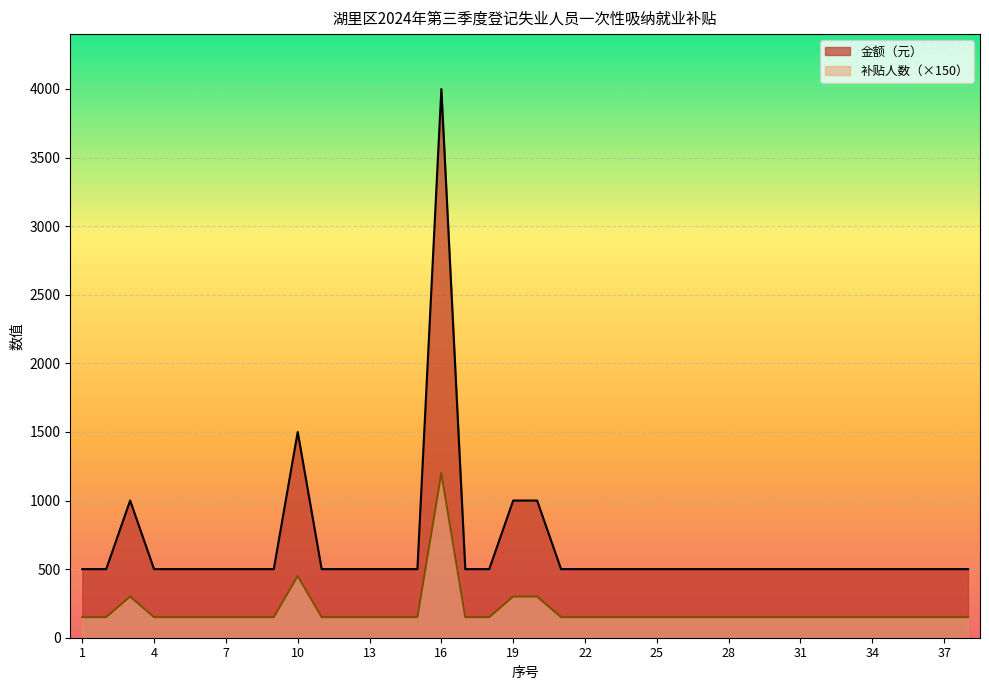

What is the sum of the 金额（元） values at 19 and 30?

450